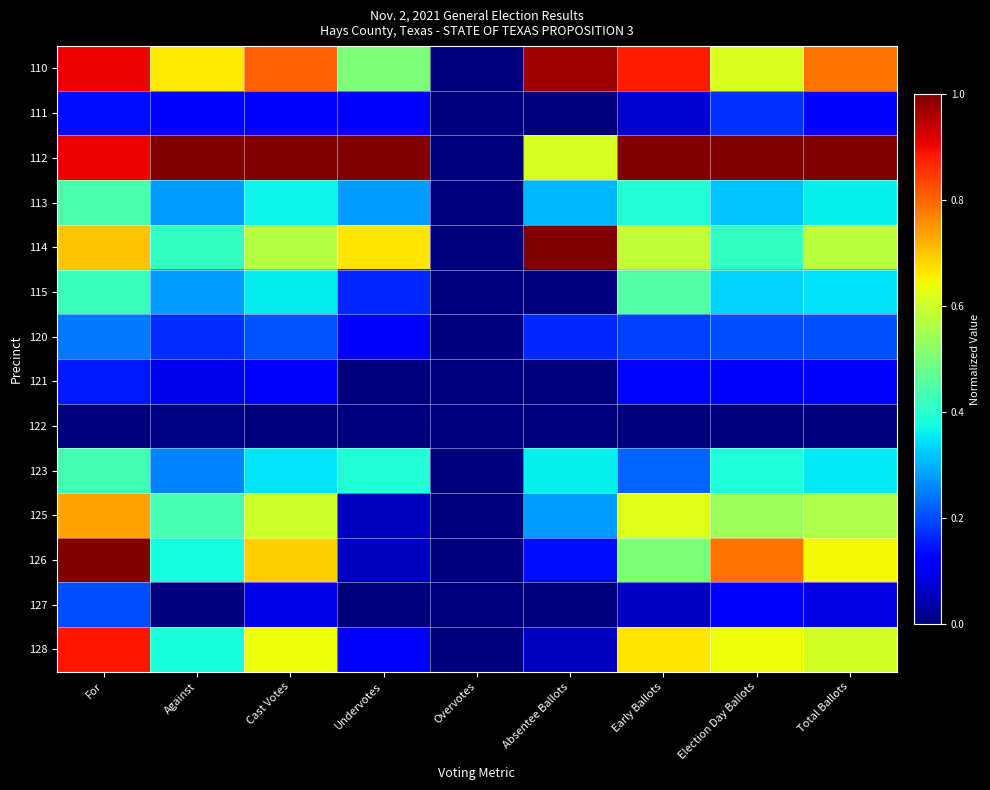

What is the total value across all series at Election Day Ballots?

5.6